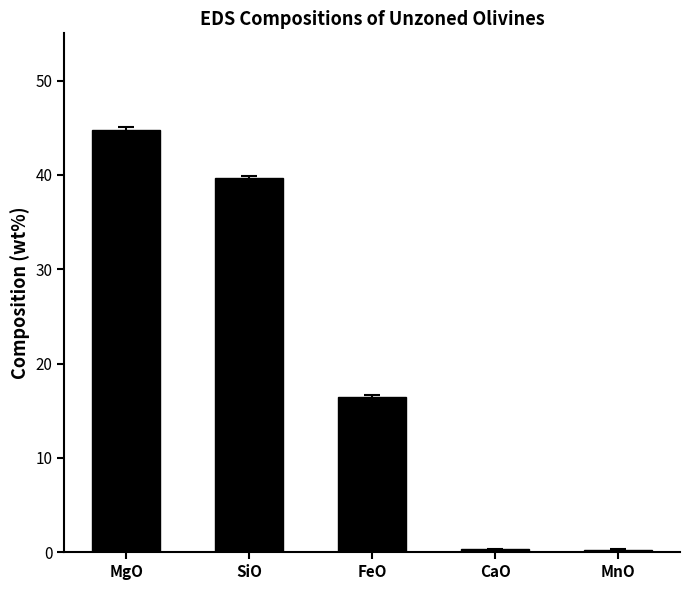

True or false: the data shows 39.6 at SiO.

True